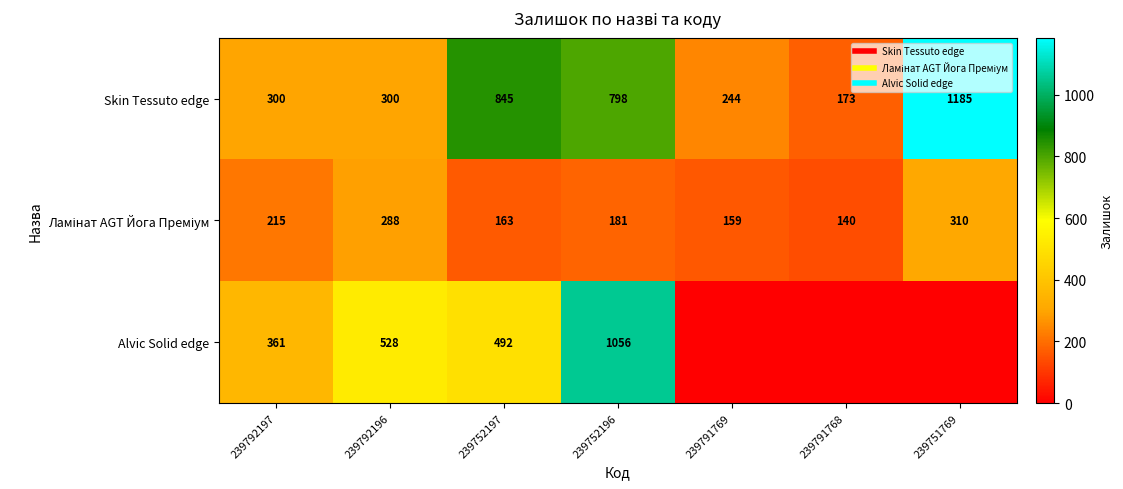

What is the sum of the Alvic Solid edge values at 239791769 and 239792196?

528